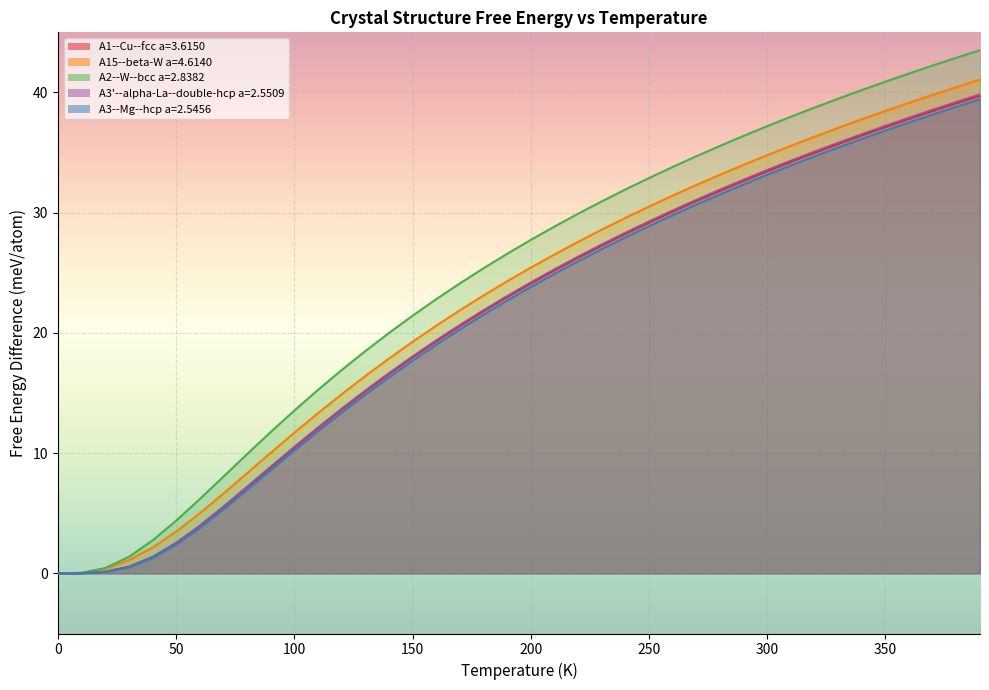

Where is A3'--alpha-La--double-hcp a=2.5509 nearest to the value 19?

160